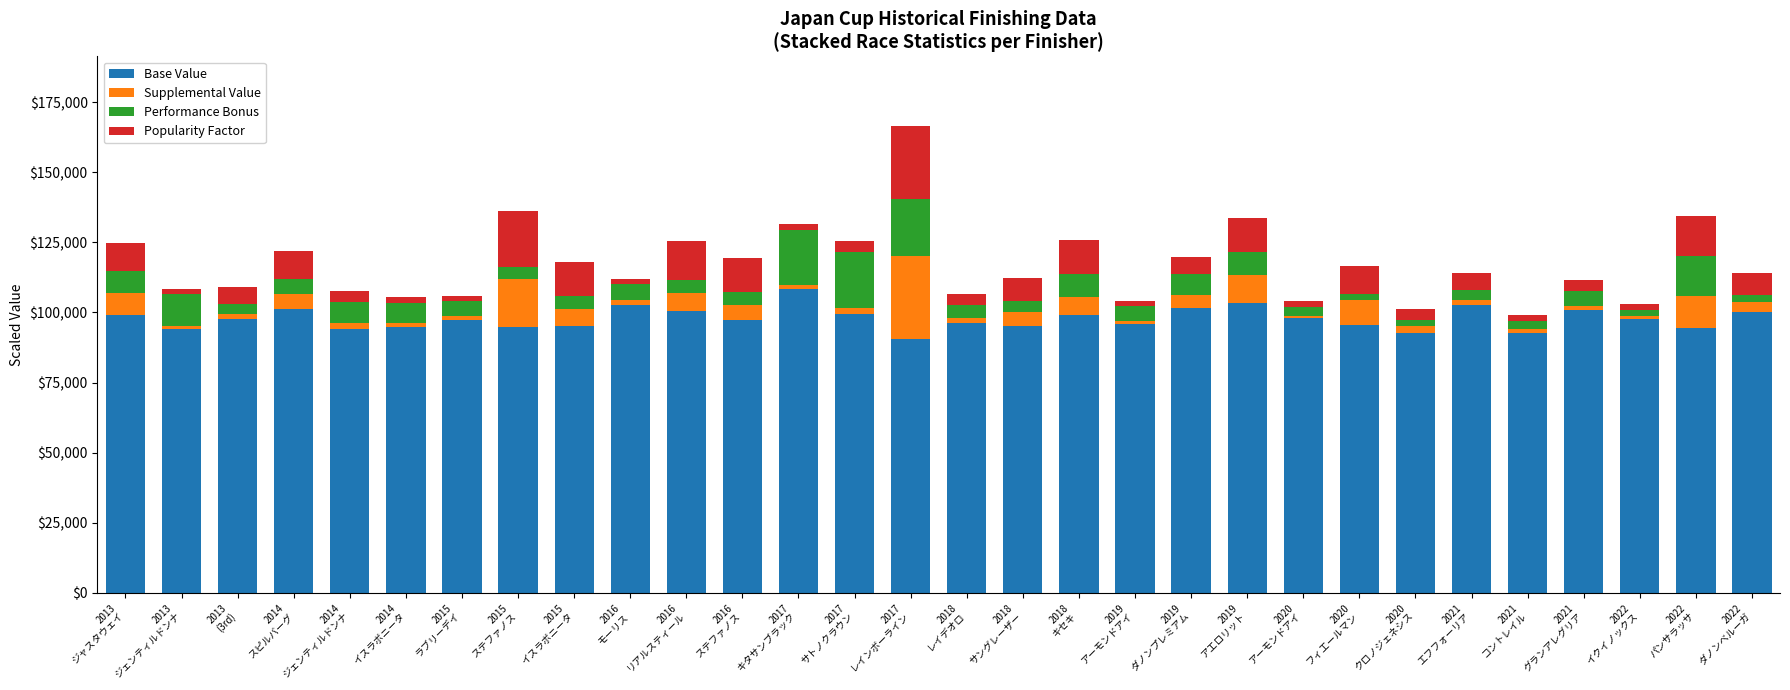

What are all the series names shown in the legend?

Base Value, Supplemental Value, Performance Bonus, Popularity Factor